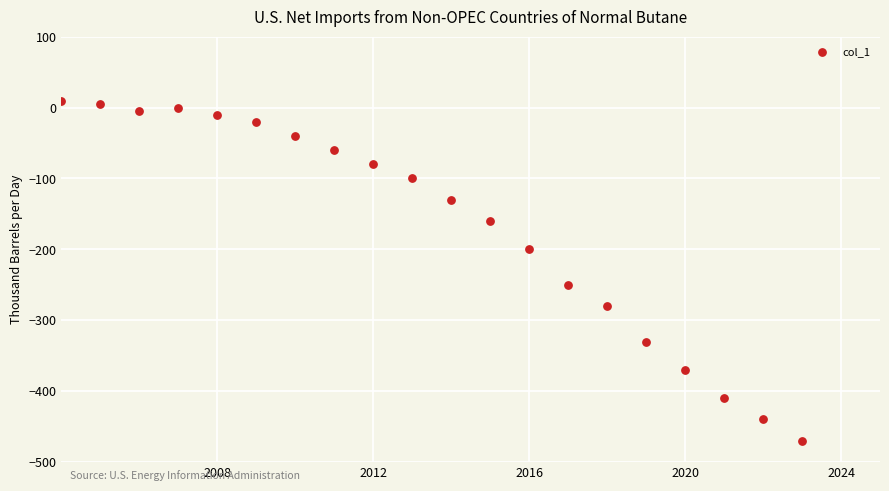

What Y value in the scatter plot is closest to -230?

-250